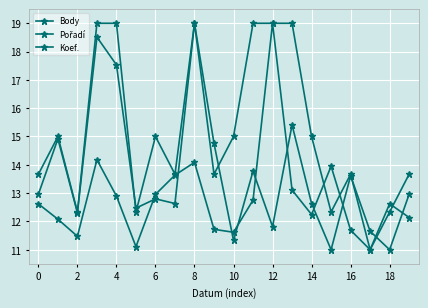

List the series in order of their peak value, lowest first.

Body, Pořadí, Koef.